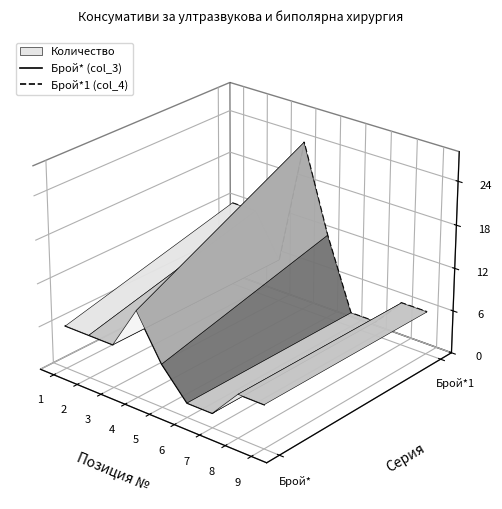

True or false: Брой* (col_3) and Брой*1 (col_4) cross at least once.

False